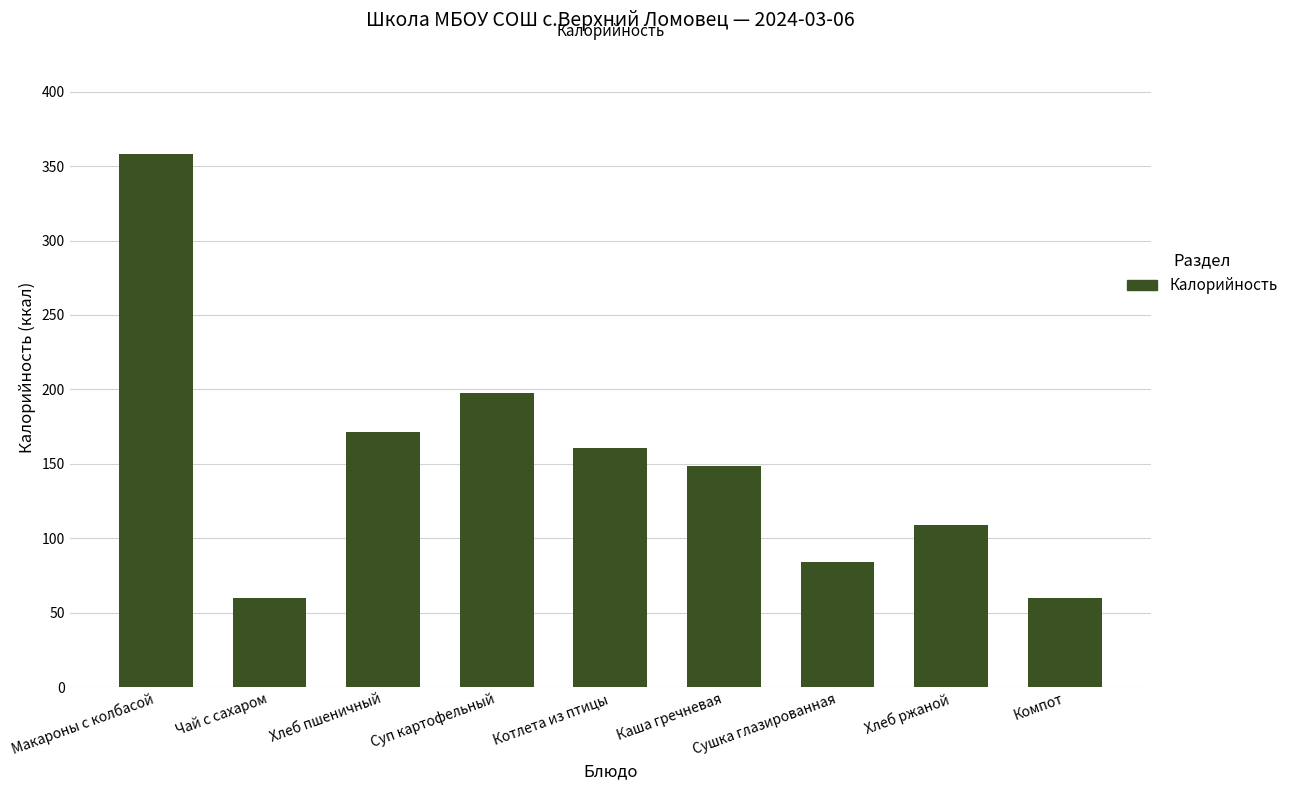

What is the change in value from Чай с сахаром to Суп картофельный?

+137.5